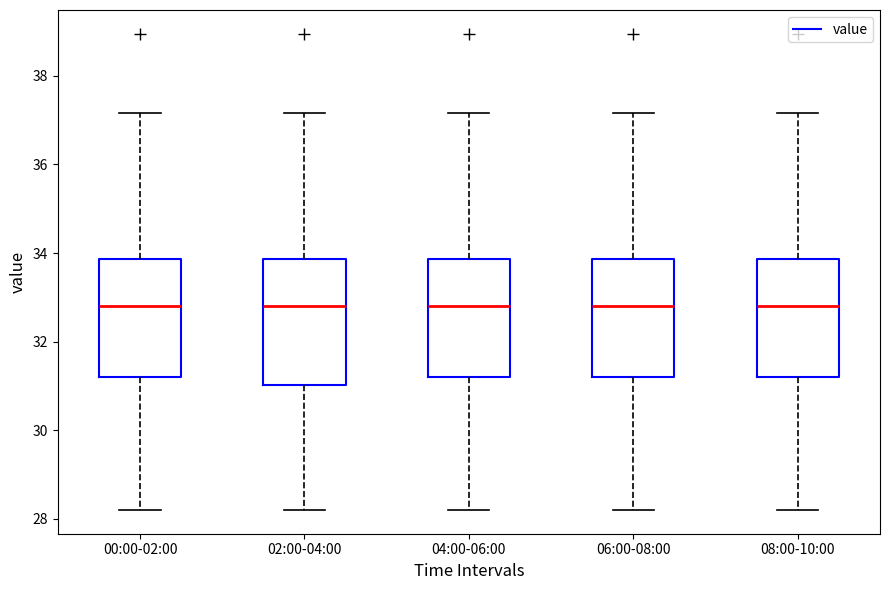

Reading left to right, read every box against the y-axis: the position of its median line, the range the box covers, and the ends of its whiskers. The values are not printed on the chart, so give them approximately, as read against the axis.

00:00-02:00: median 32.8, box 31.2 to 33.8, whiskers 28.2 to 37.2
02:00-04:00: median 32.8, box 31.0 to 33.8, whiskers 28.2 to 37.2
04:00-06:00: median 32.8, box 31.2 to 33.8, whiskers 28.2 to 37.2
06:00-08:00: median 32.8, box 31.2 to 33.8, whiskers 28.2 to 37.2
08:00-10:00: median 32.8, box 31.2 to 33.8, whiskers 28.2 to 37.2